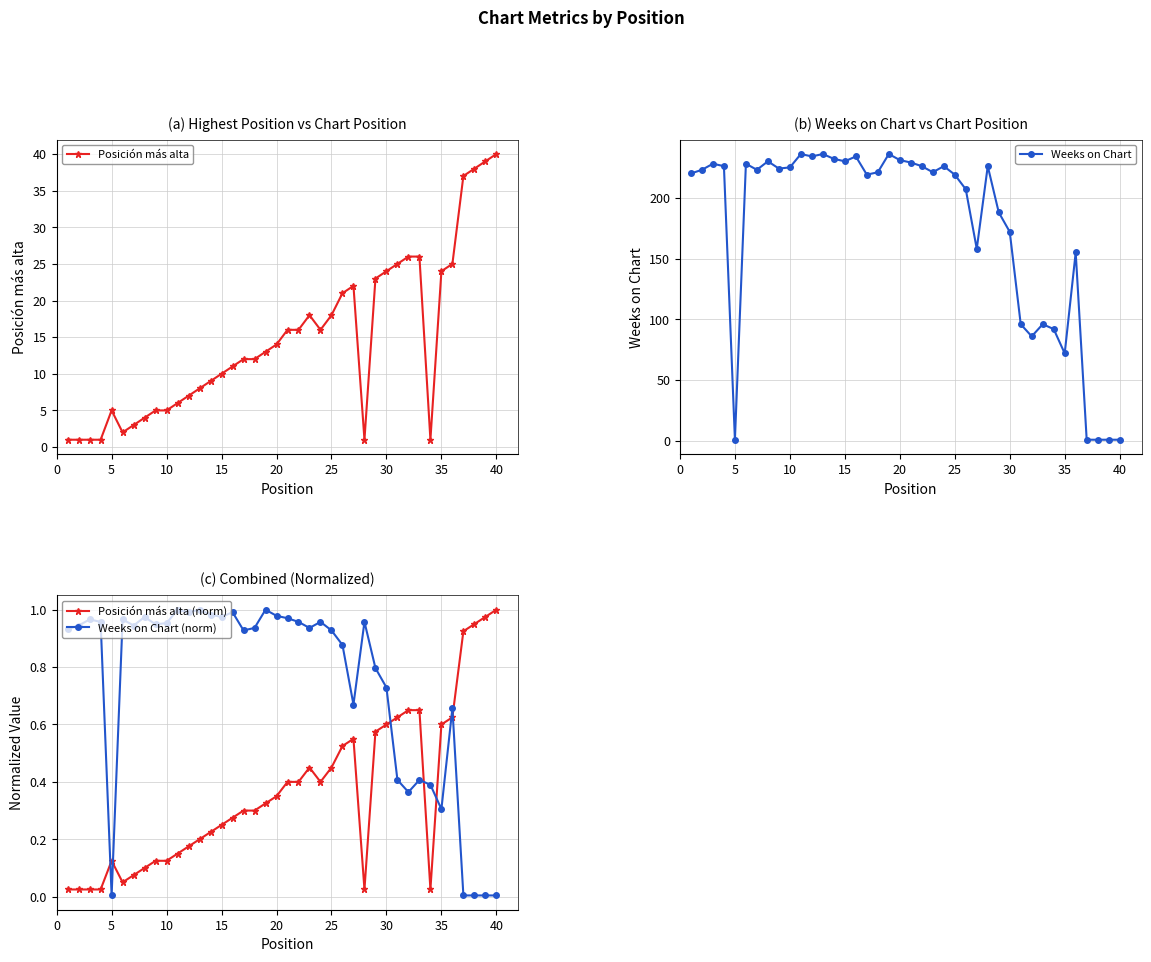

The value of Weeks on Chart at 25 is 219. True or false?

True